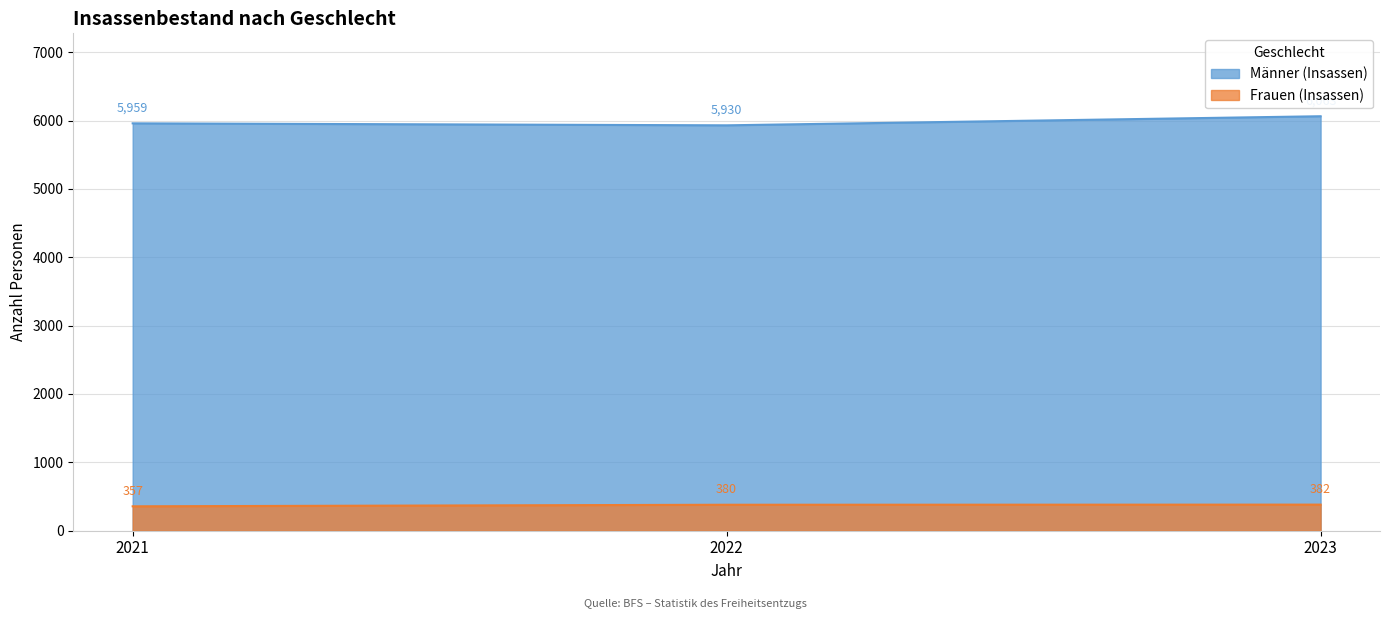

The Frauen (Insassen) series shows 380 at 2022. True or false?

True